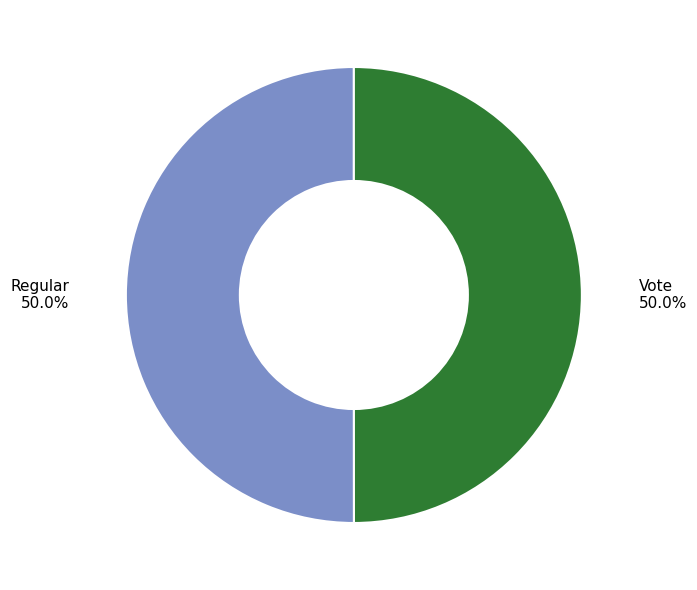

What portion of the pie excludes Regular?

50.0%